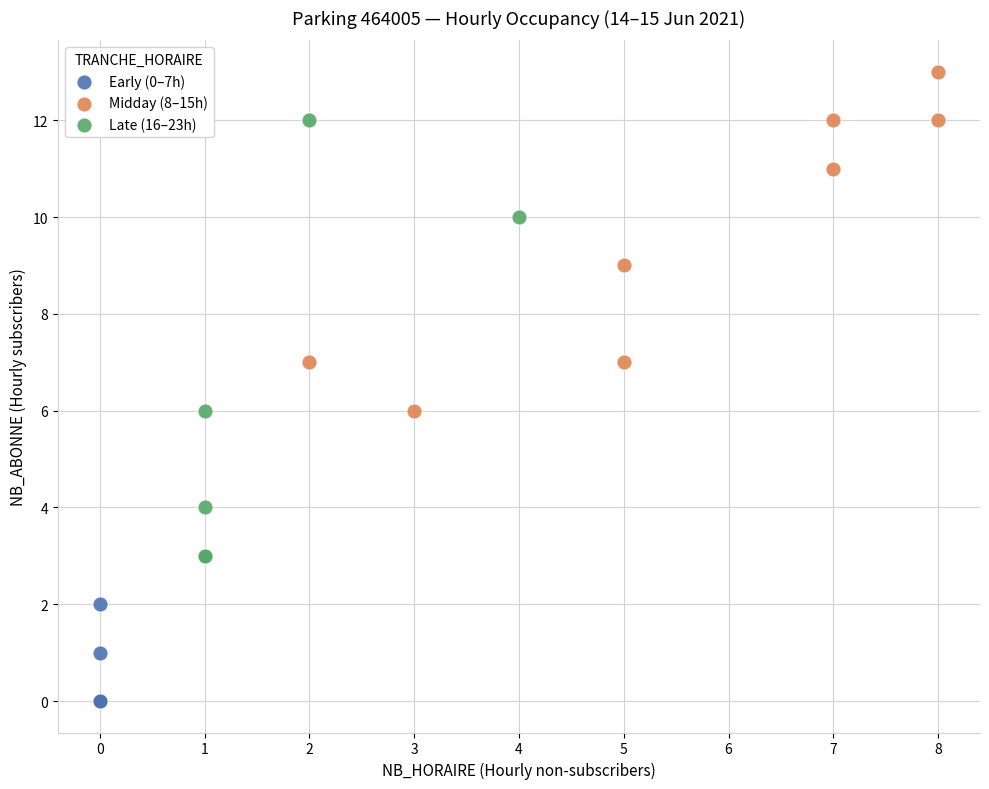

Which series has the widest spread of Y values?

Late (16–23h)